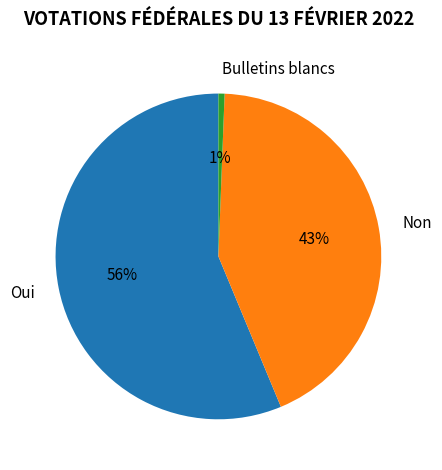

To the nearest percent, what percentage of the pie is Bulletins blancs?

1%